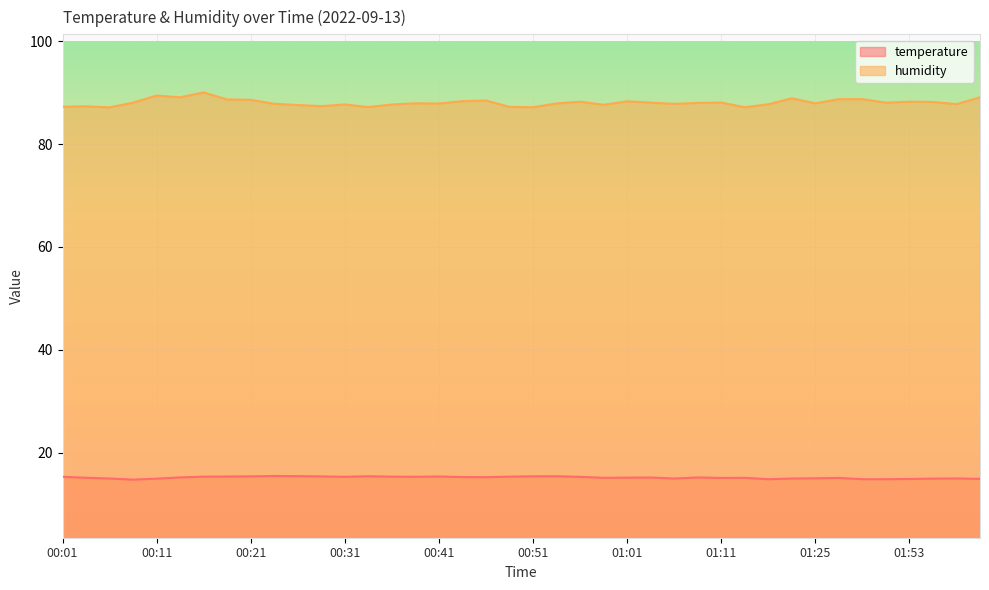

Count the number of categories in the chart.

40